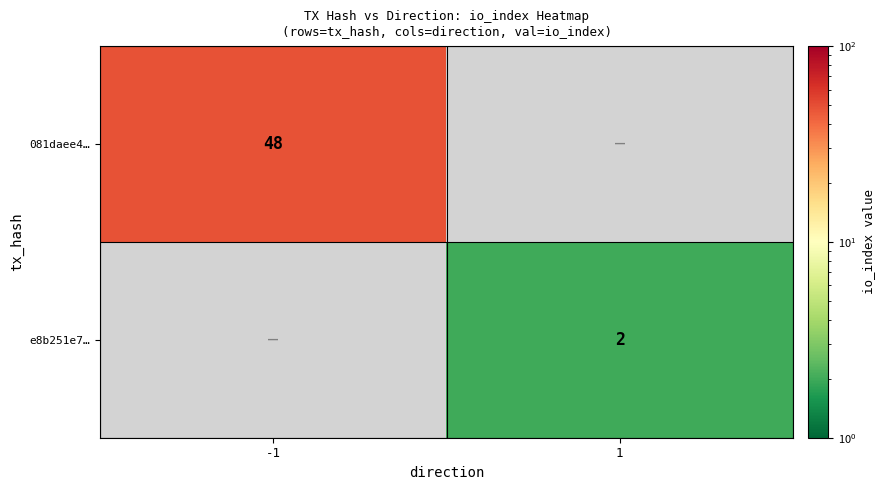

The e8b251e7… series shows 0.6 at 1. True or false?

False